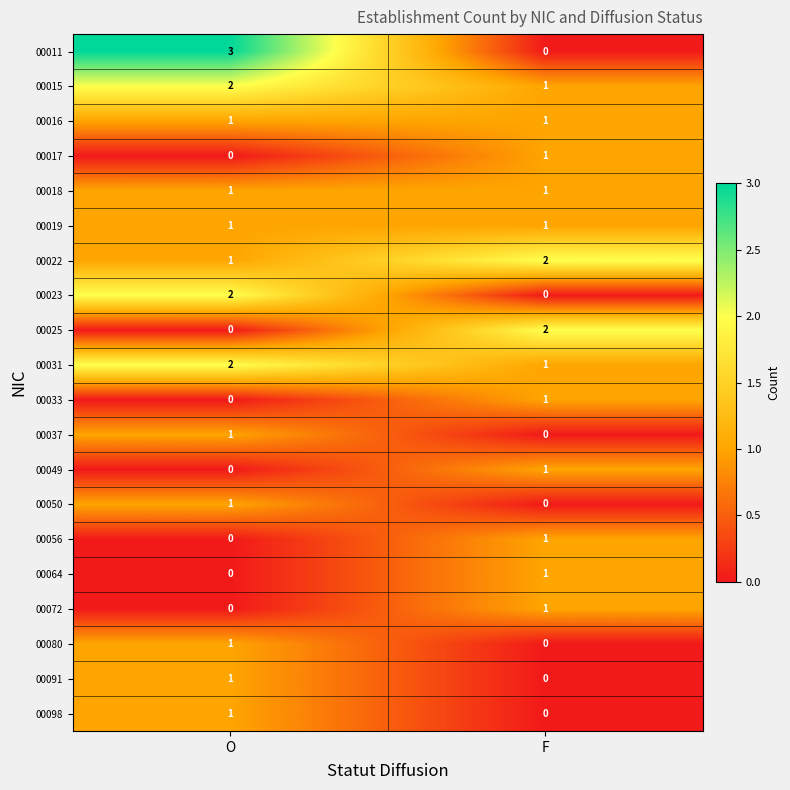

At which category is the sum across all series the highest?

O